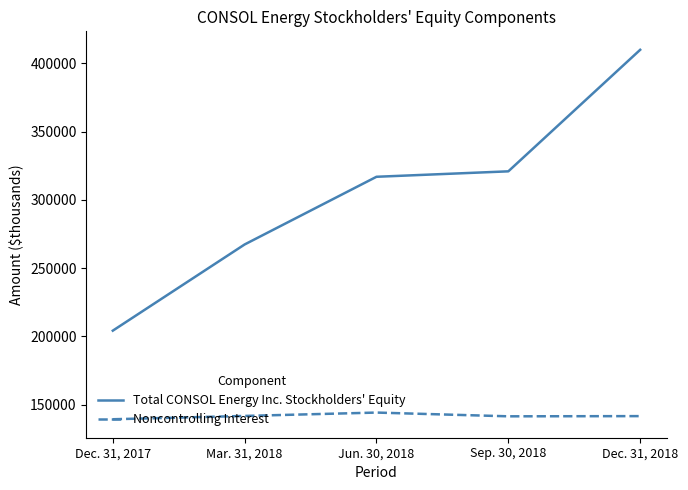

True or false: Noncontrolling Interest and Total CONSOL Energy Inc. Stockholders' Equity intersect in this chart.

False